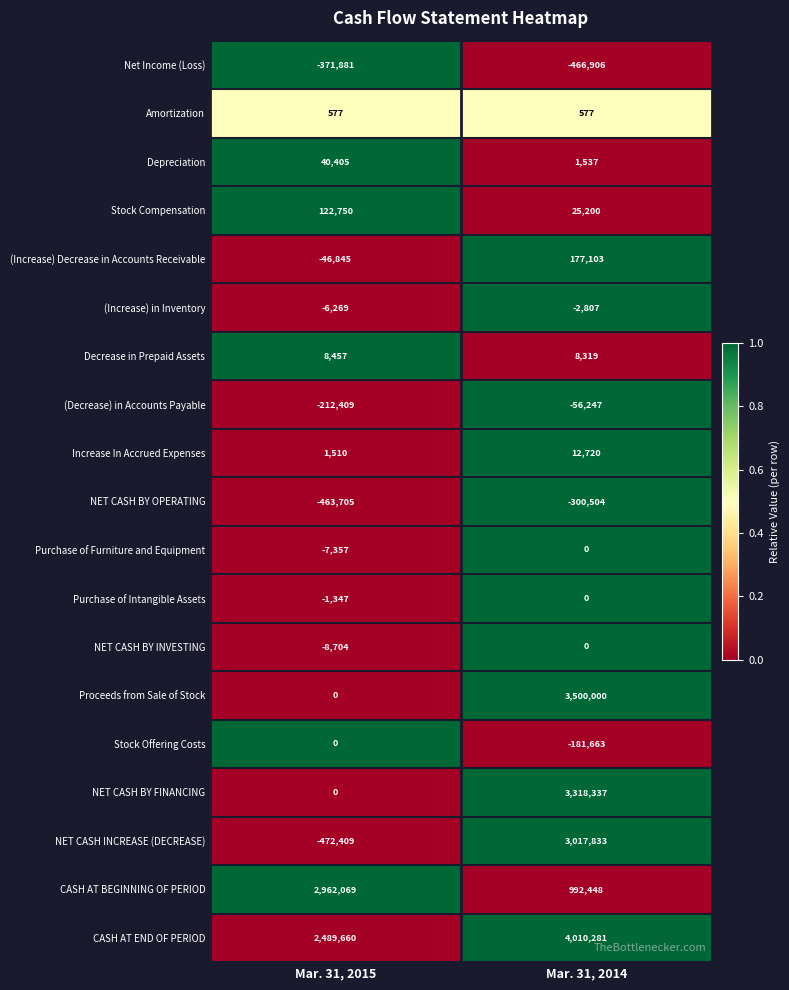

Which label corresponds to the largest value in the chart?

Mar. 31, 2014